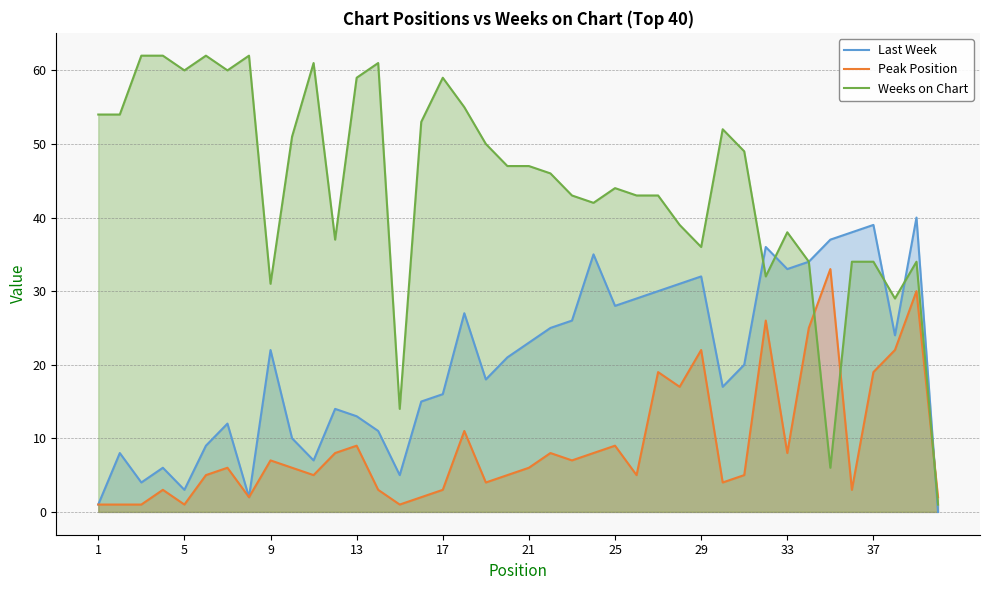

What are all the series names shown in the legend?

Last Week, Peak Position, Weeks on Chart